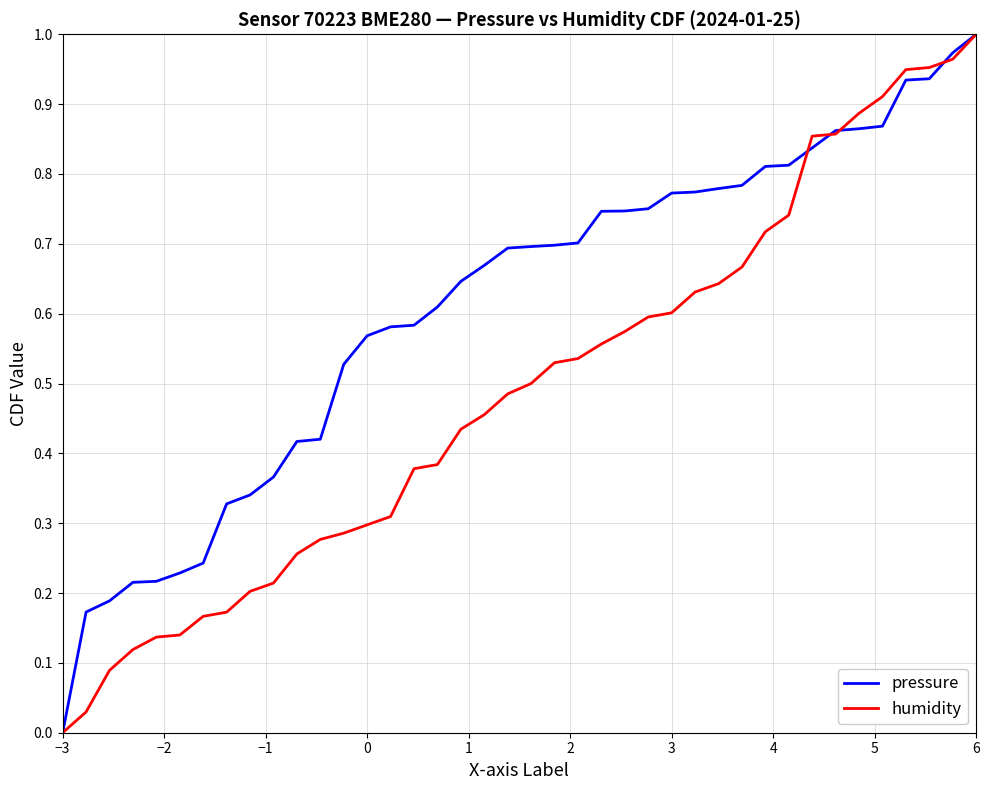

List the series in order of their overall mean, lowest first.

humidity, pressure